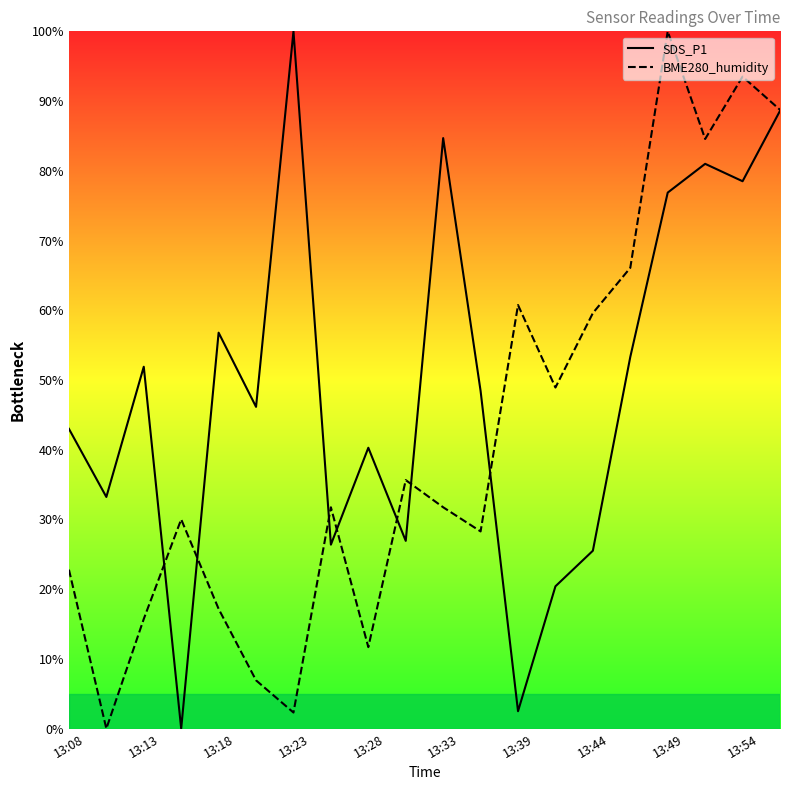

What is the highest value of the BME280_humidity series?

100.0